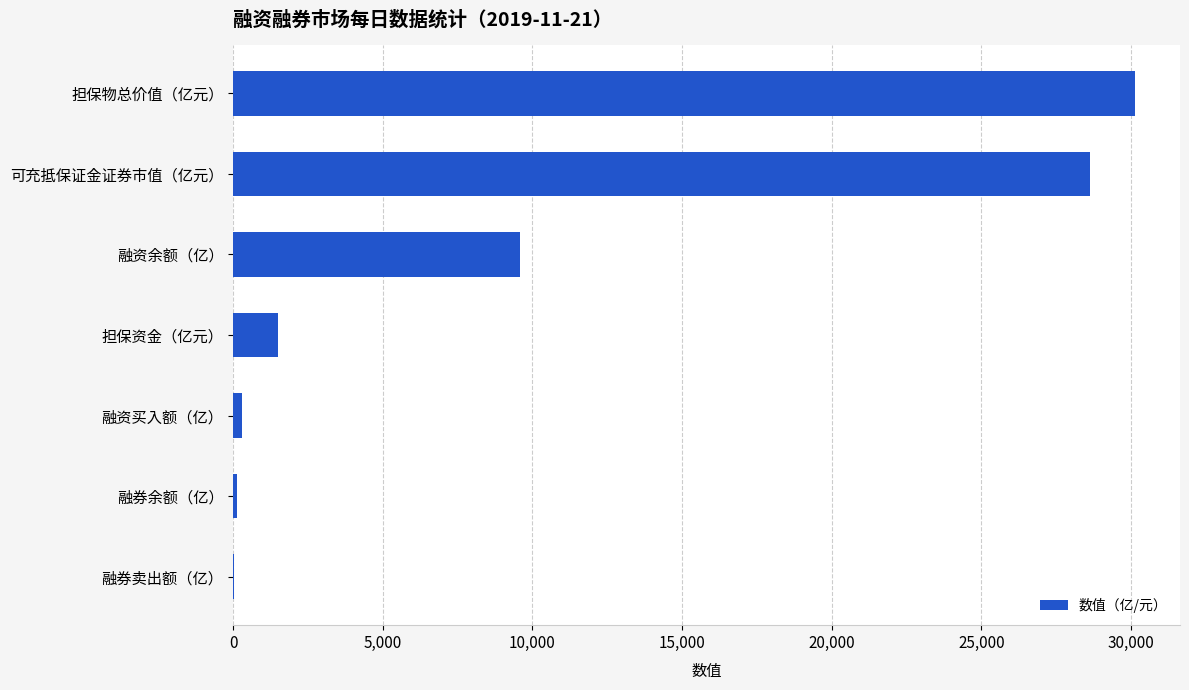

Between 融券余额（亿） and 可充抵保证金证券市值（亿元）, which is larger?

可充抵保证金证券市值（亿元）